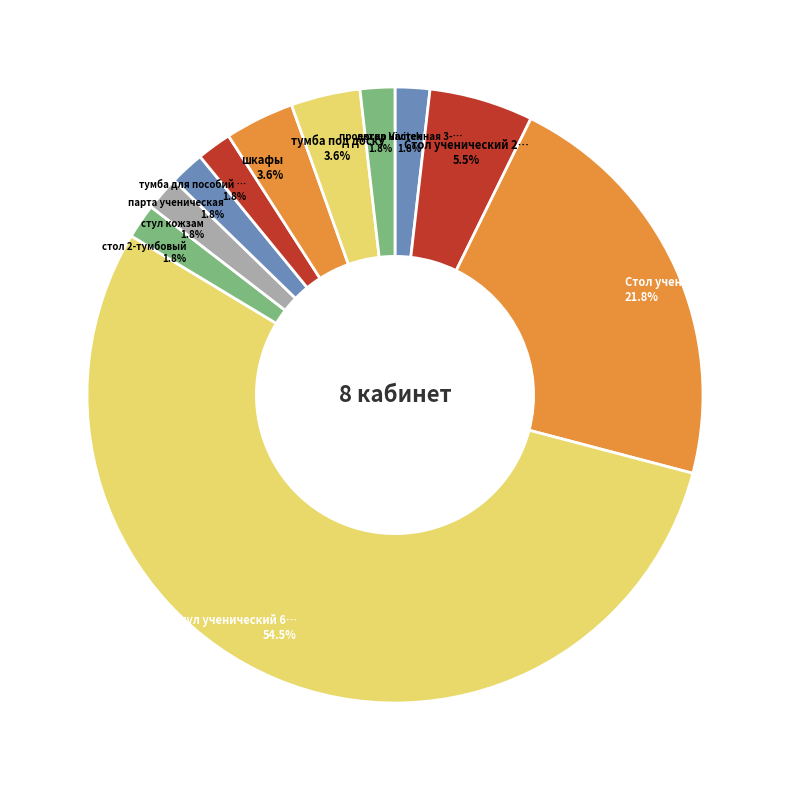

To the nearest percent, what is the difference between the largest and smallest slice percentages?

53%